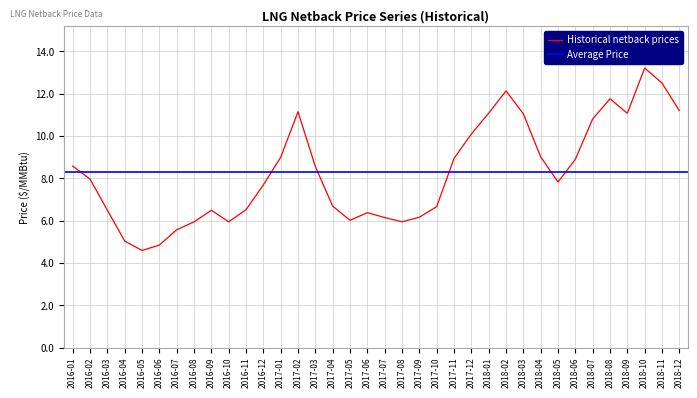

At which category does the chart reach its peak across all series?

2018-10